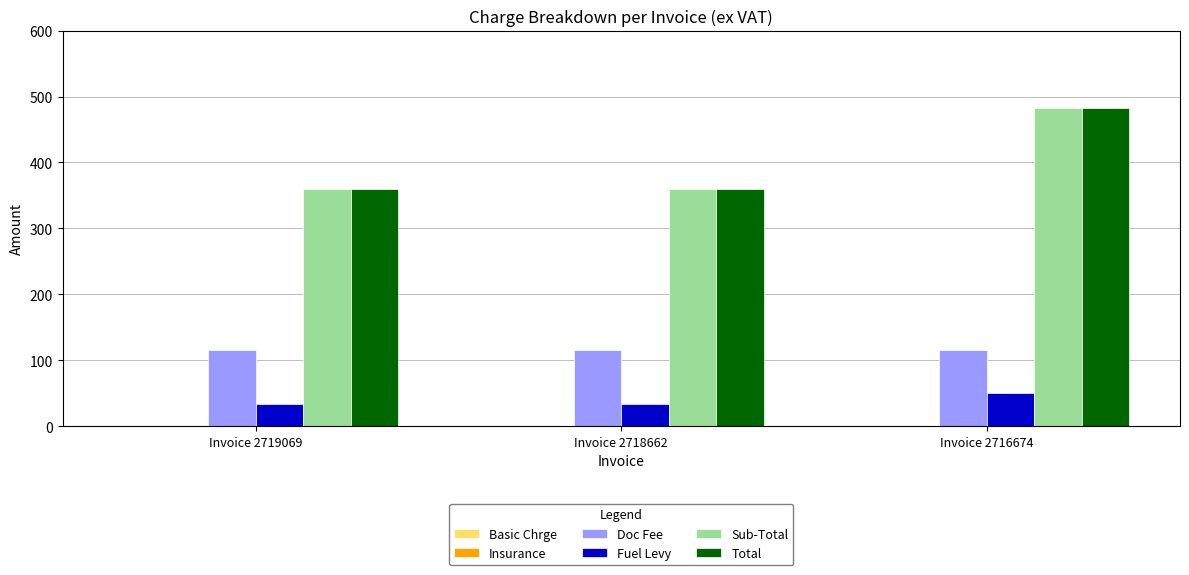

What is the value of the Doc Fee bar at the 3rd from the left?

116.0